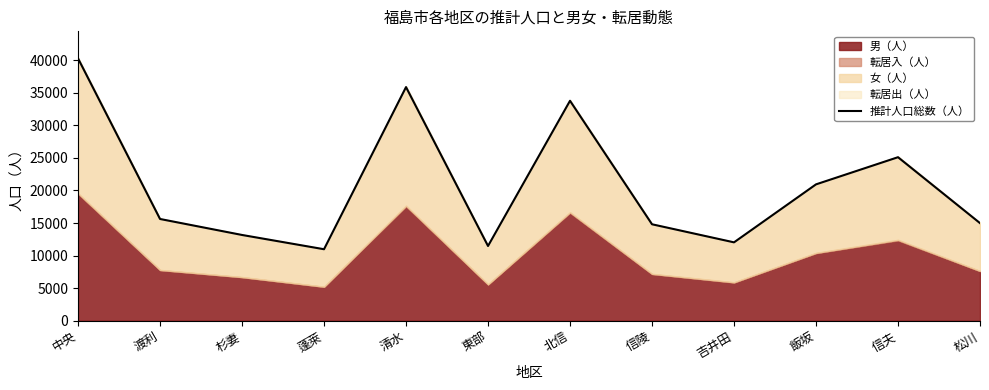

What position from the left is 吉井田?

9